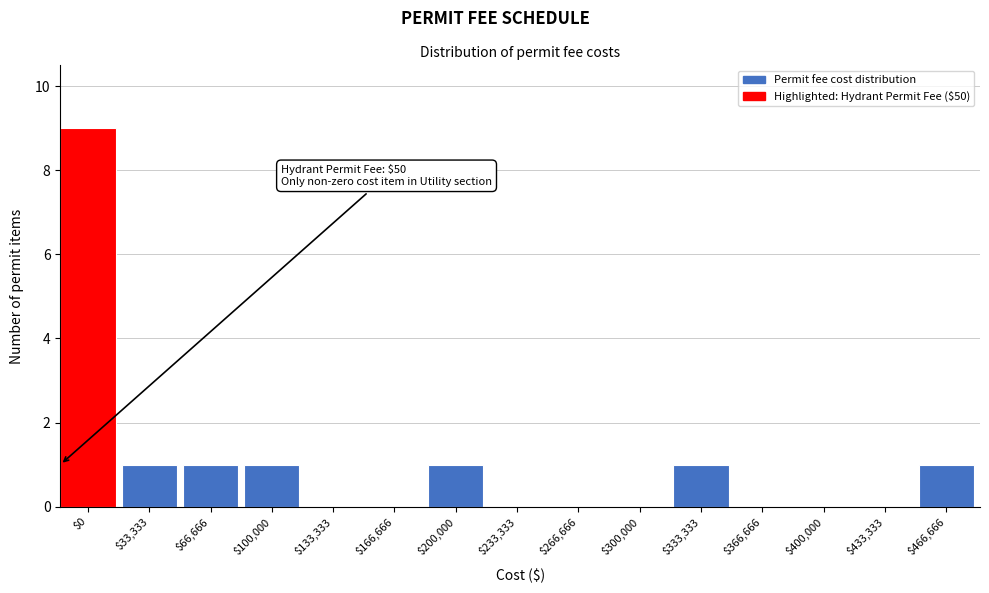

What is the sum of all values?

15